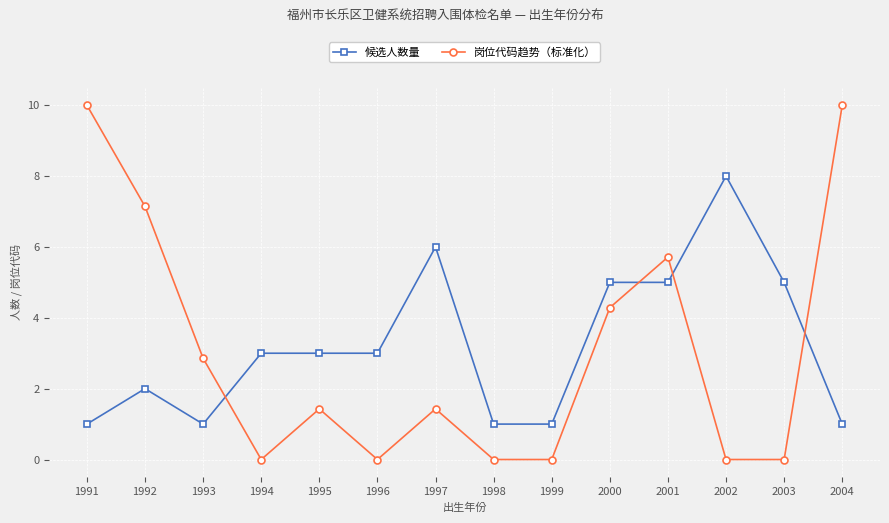

What is the difference between the highest and lowest values at 1994?

3.0